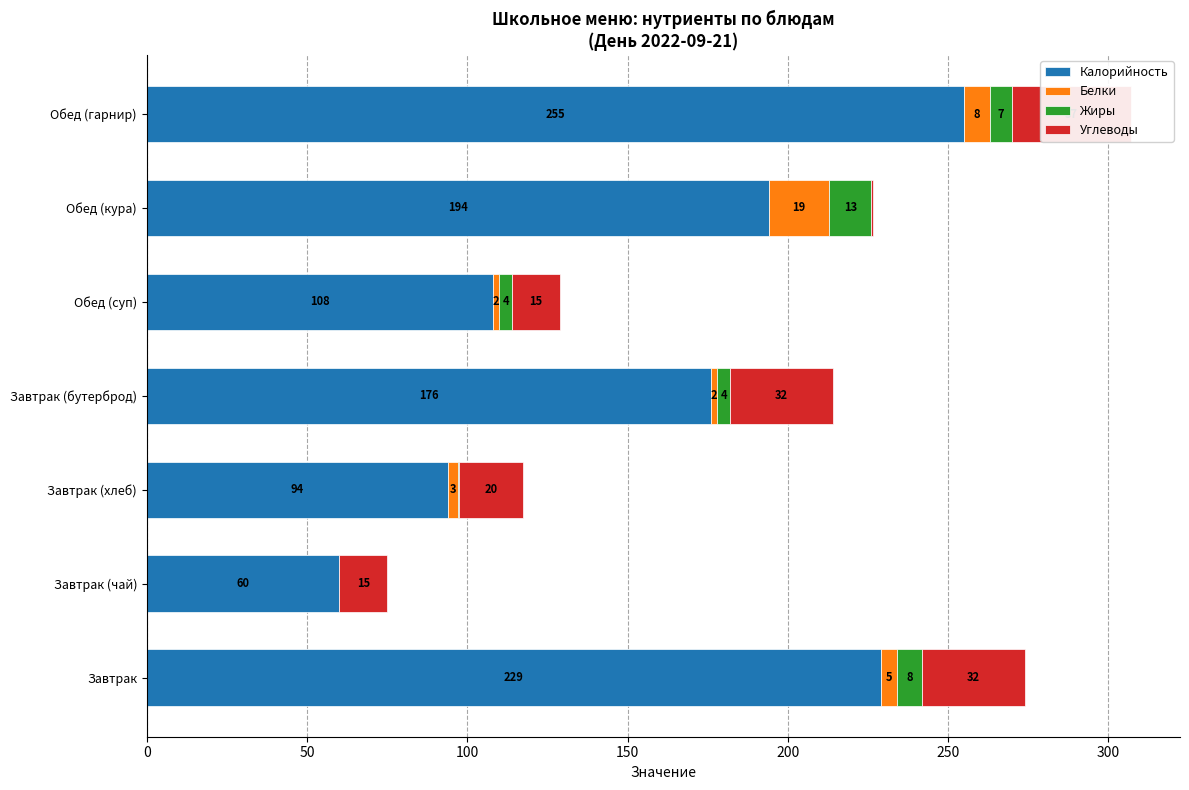

Which has a higher value, Завтрак (чай) or Завтрак (хлеб)?

Завтрак (хлеб)